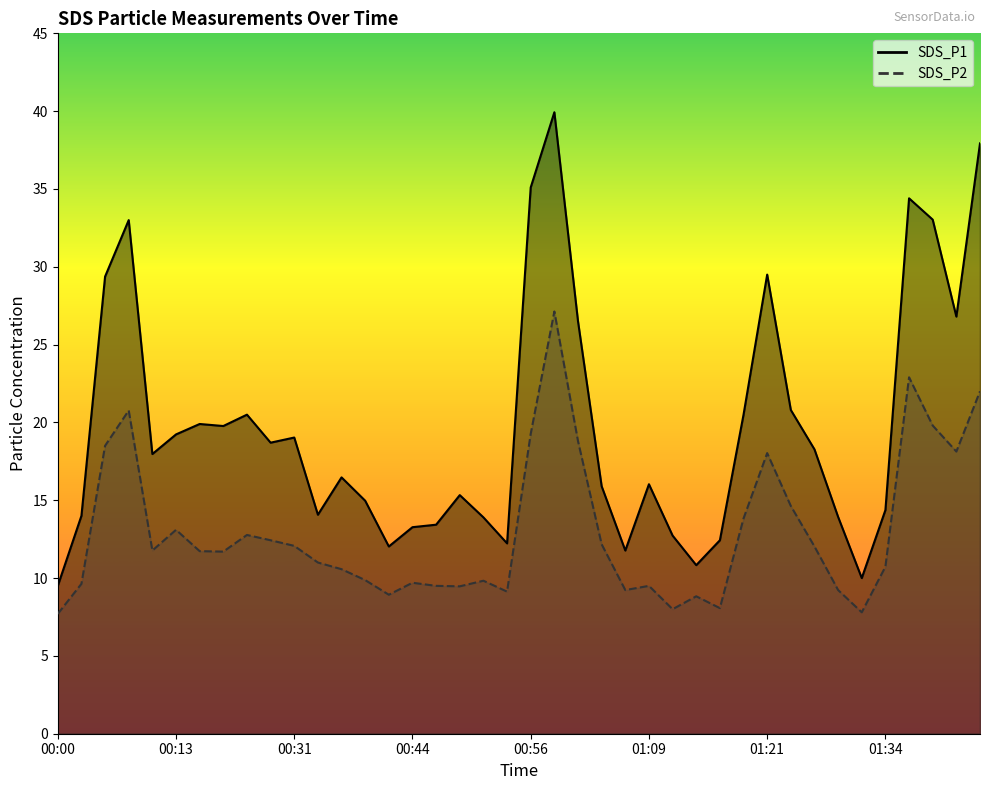

At which label does SDS_P1 first exceed 17?

00:05